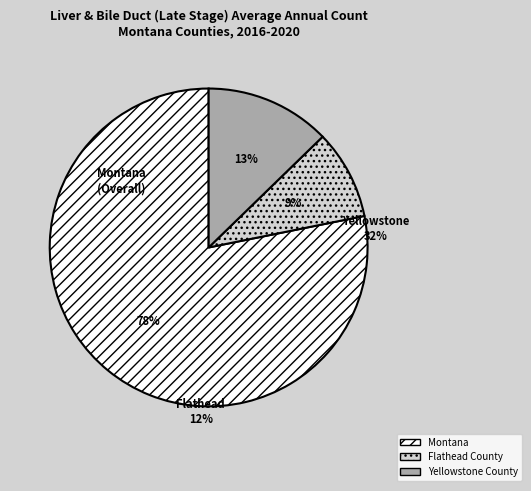

How many slices are in this pie chart?

3